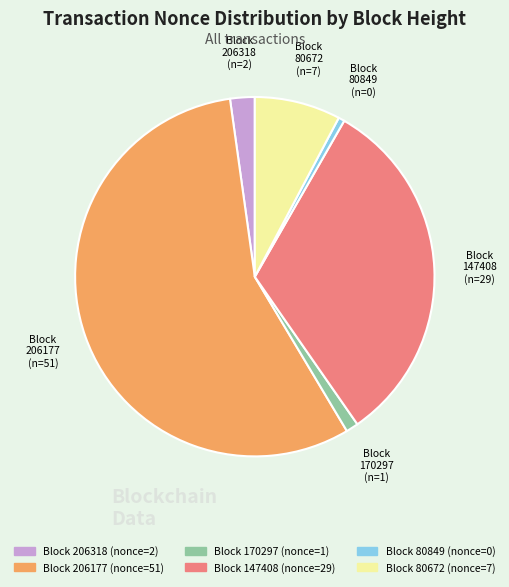

Does any single category account for the majority?

Yes